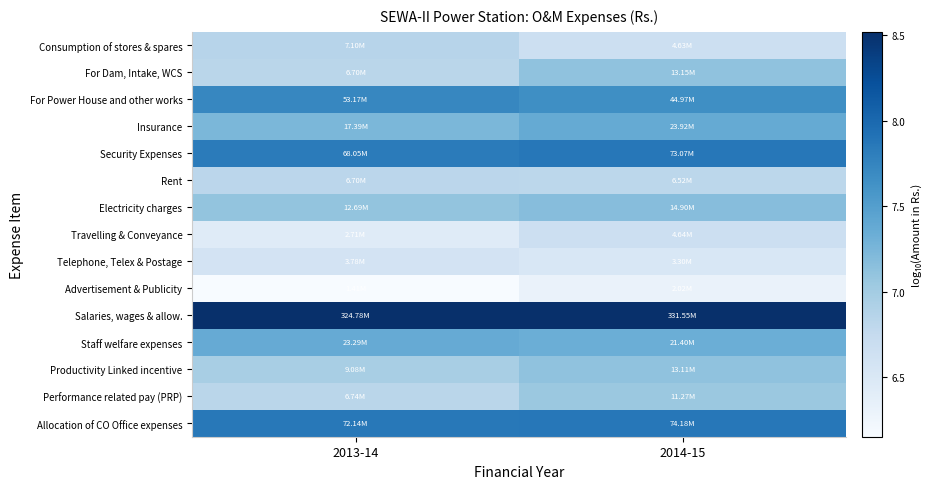

What is the spread (max minus min) of values at 2014-15?

2.2